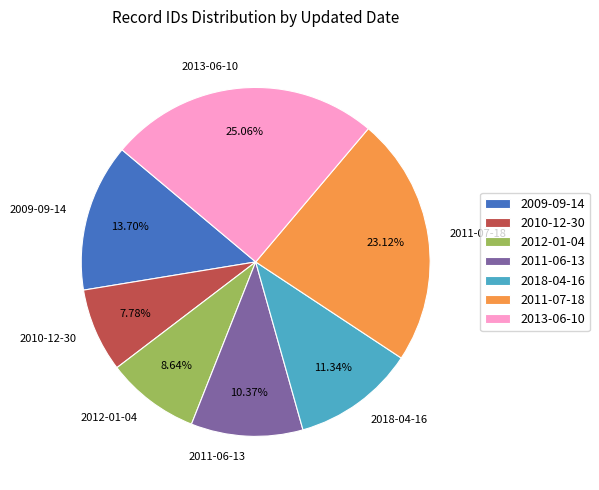

What is the ratio of the value at 2011-07-18 to the value at 2013-06-10?

0.9